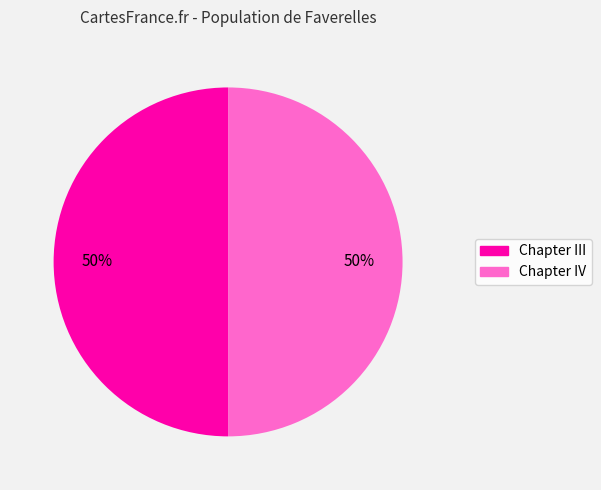

To the nearest percent, what percentage of the pie is Chapter IV?

50%